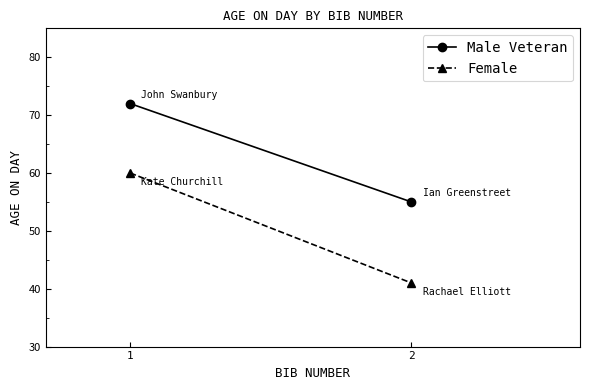

What is the difference between the highest and lowest values at 1?

12